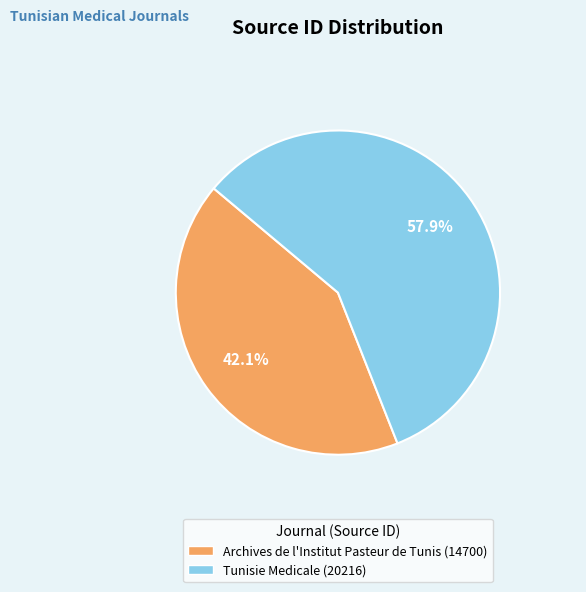

To the nearest percent, what portion does Archives de l'Institut Pasteur de Tunis represent?

42%